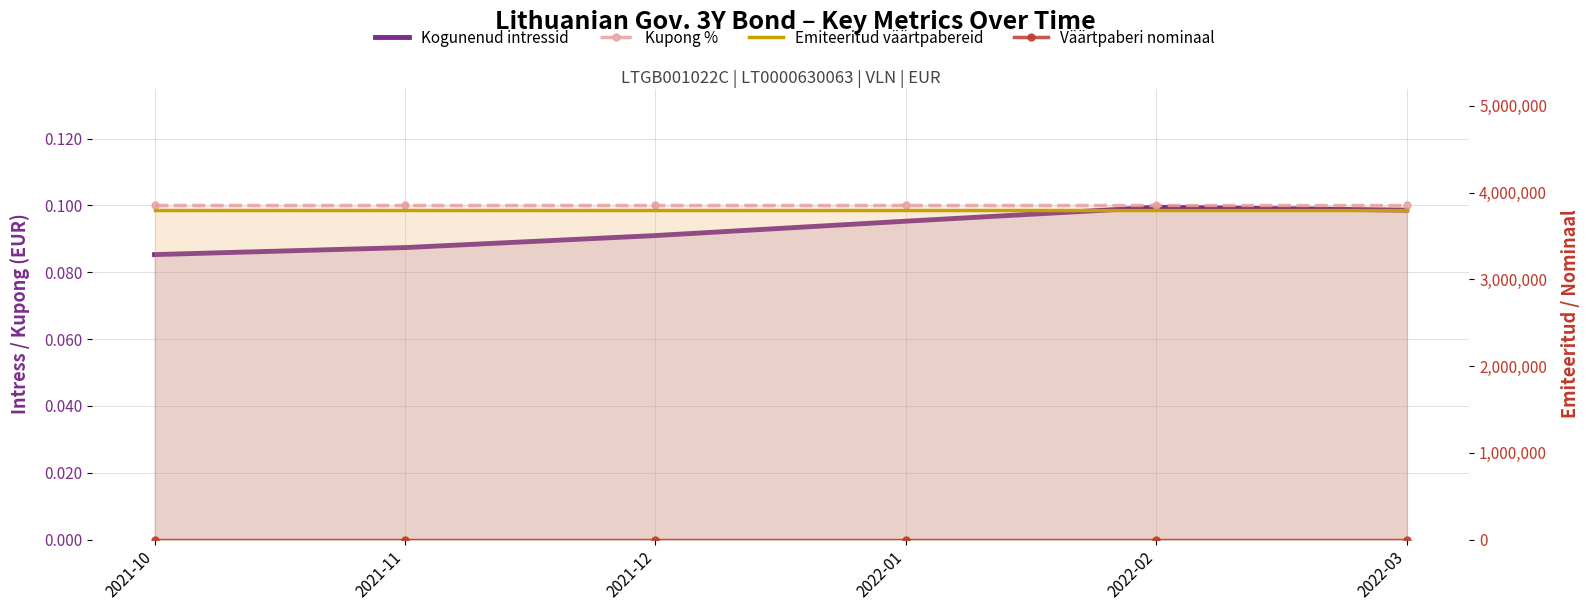

Is the value of Kogunenud intressid at 2021-11 greater than the value of Väärtpaberi nominaal at 2022-02?

No